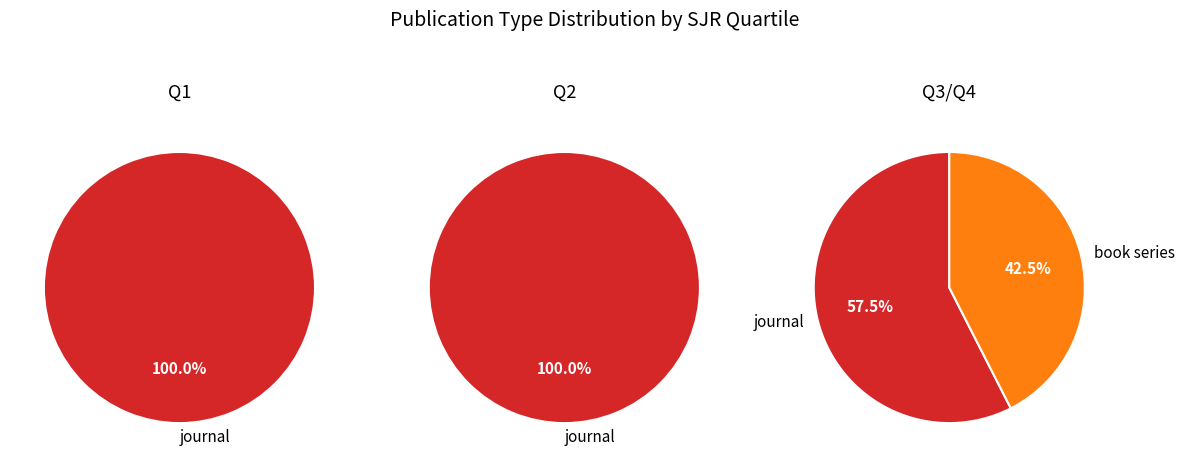

True or false: journal accounts for 68% of the total.

False